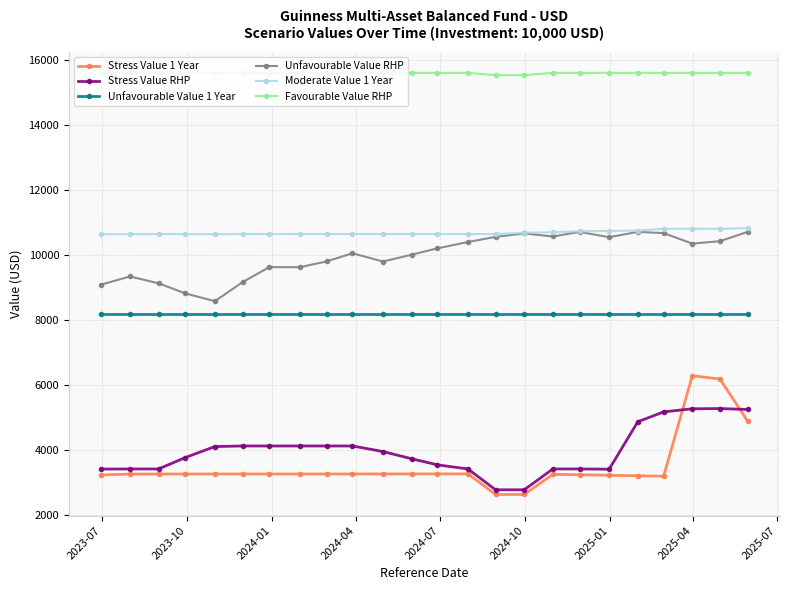

What is the sum of all Stress Value 1 Year values?

84568.2